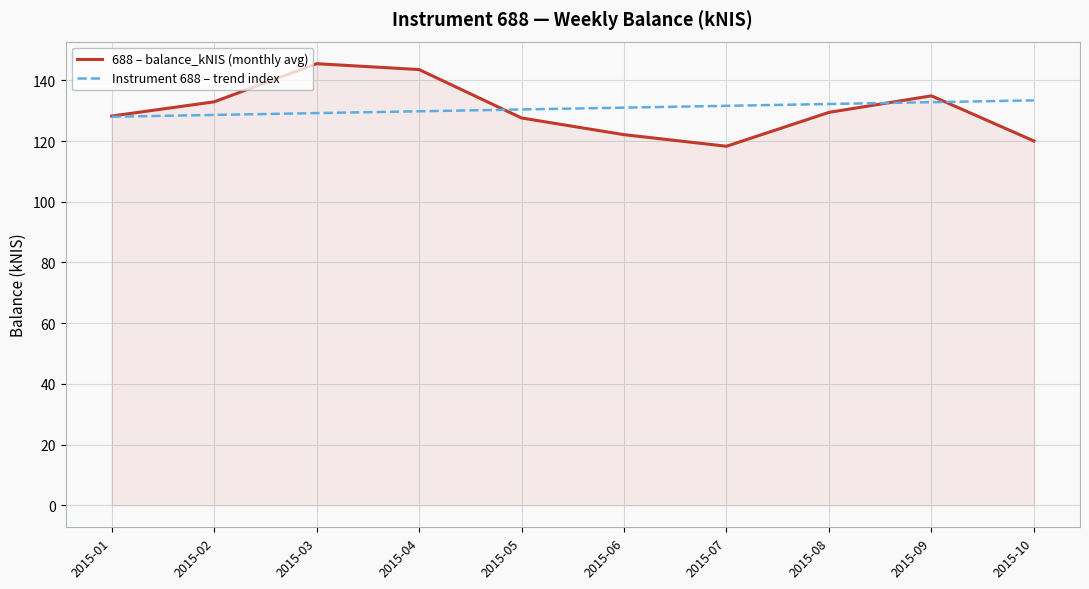

Which series changed the most between 2015-05 and 2015-10?

688 – balance_kNIS (monthly avg)